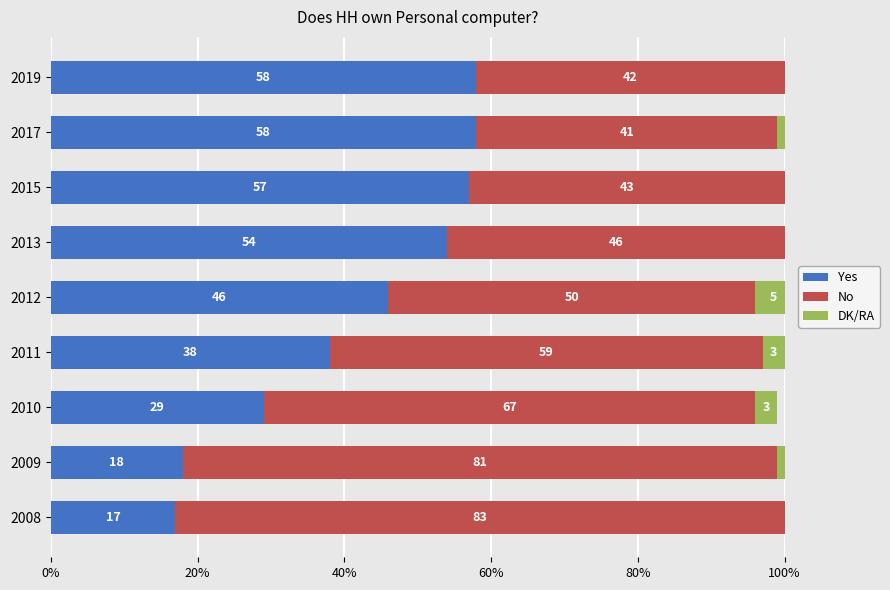

What is the maximum value for Yes?

58